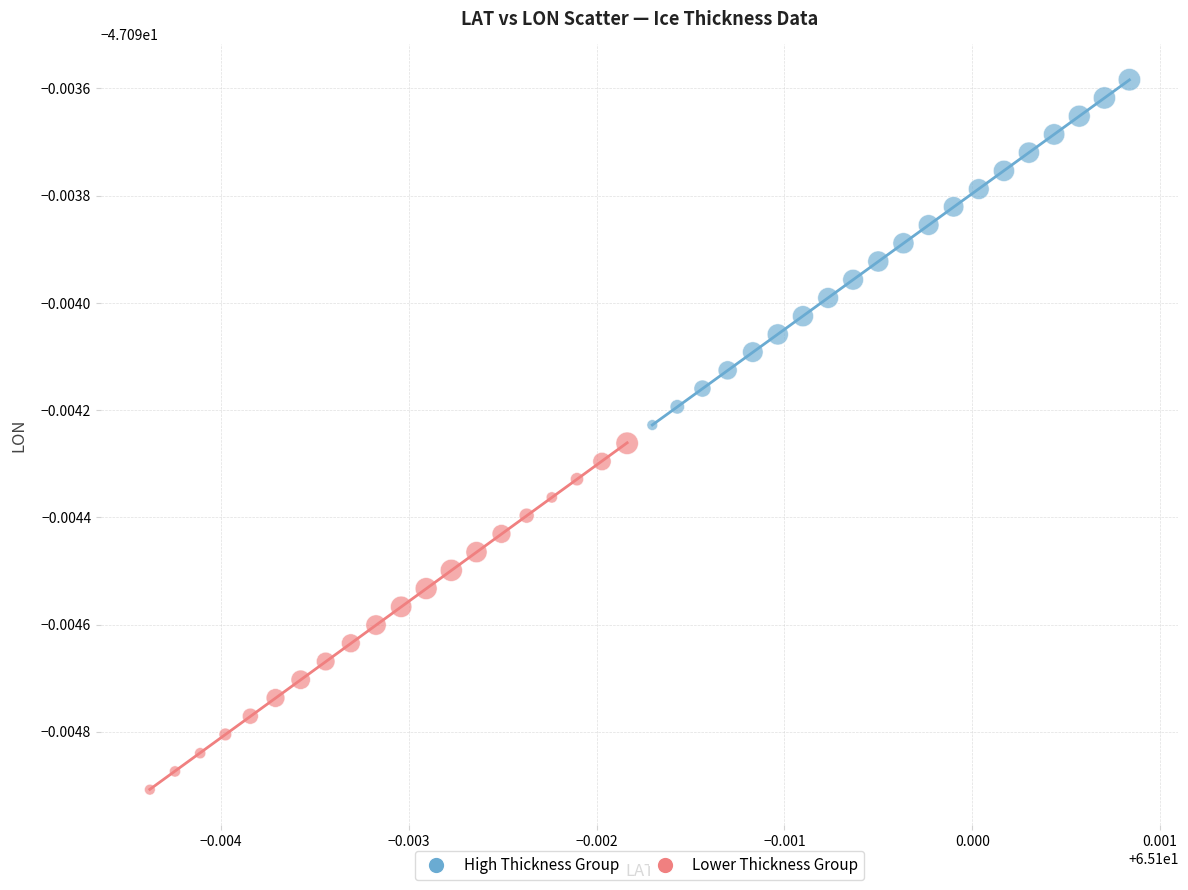

Which series reaches the maximum Y coordinate?

High Thickness Group